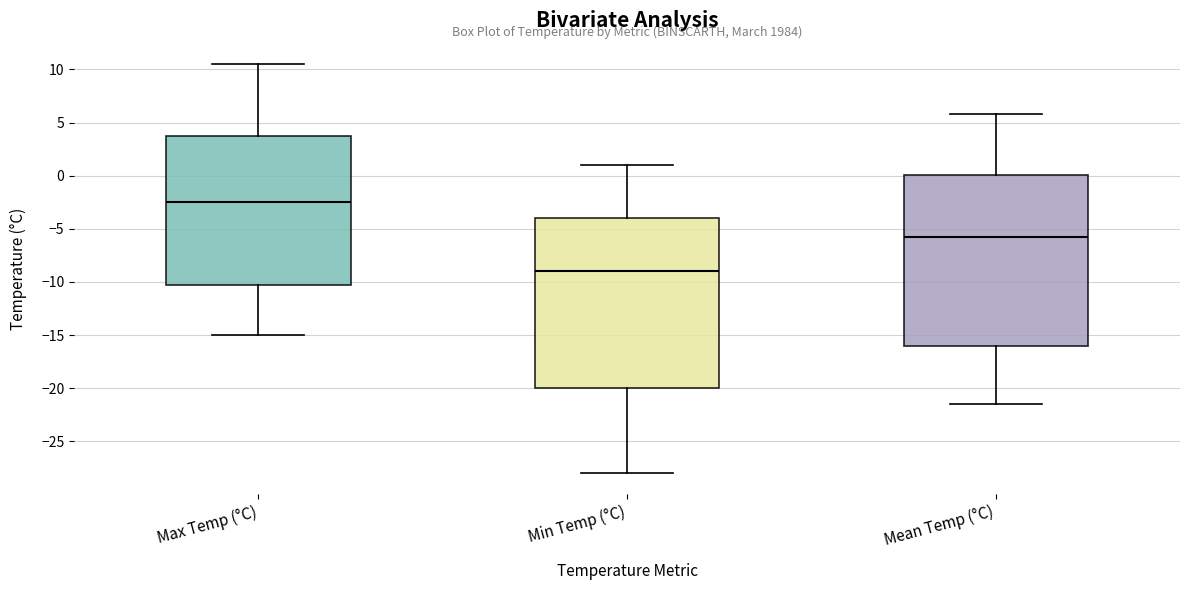

Reading left to right, transcribe this box plot: for each box, give where its median line is, the range the box spans, and where its two whiskers end, as read against the y-axis. The values are not printed on the chart, so give them approximately, as read against the axis.

Max Temp (°C): median -2.5, box -10.0 to 4.0, whiskers -15.0 to 10.5
Min Temp (°C): median -9.0, box -20.0 to -4.0, whiskers -28.0 to 1.0
Mean Temp (°C): median -6.0, box -16.0 to 0.0, whiskers -21.5 to 6.0